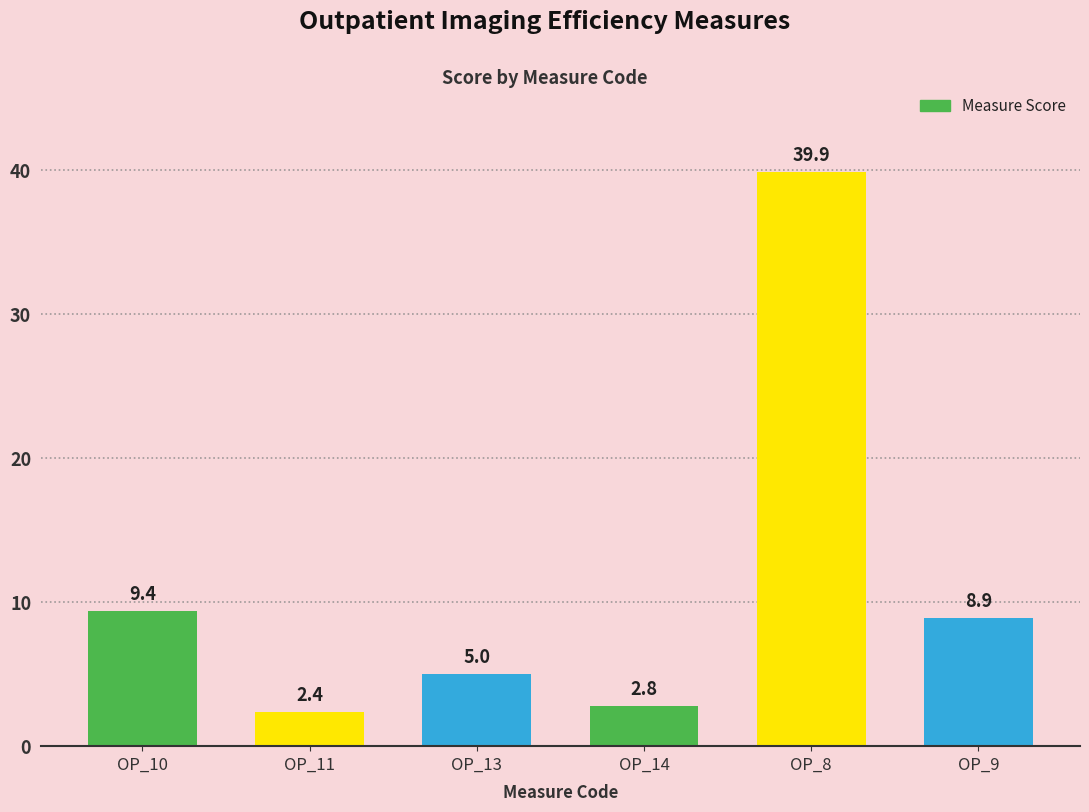

What is the change in value from OP_14 to OP_8?

+37.1